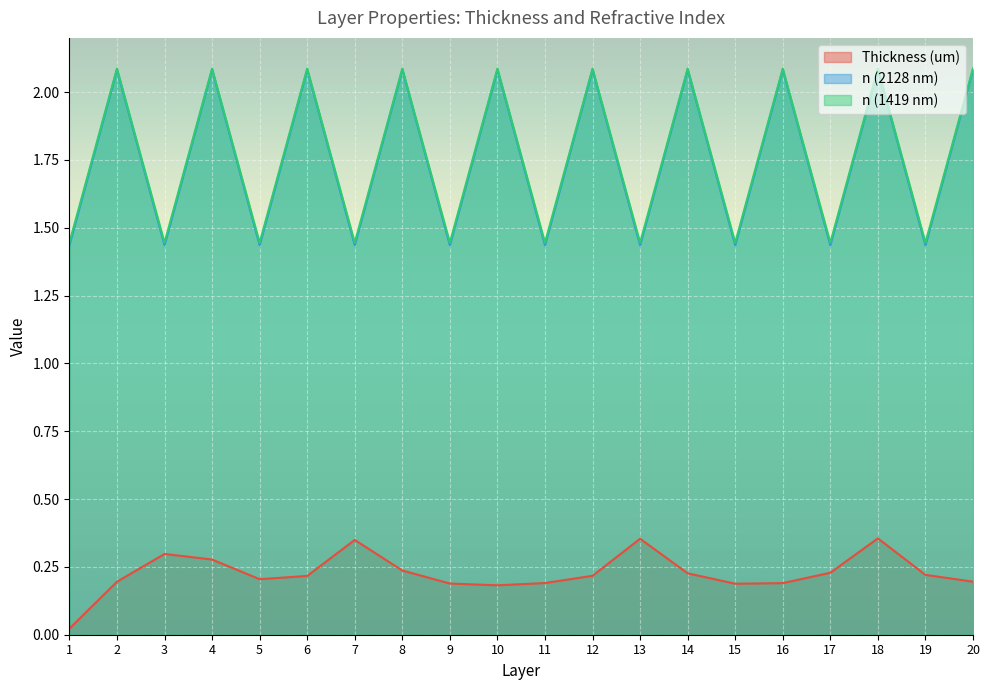

What are all the series names shown in the legend?

Thickness (um), n (2128 nm), n (1419 nm)